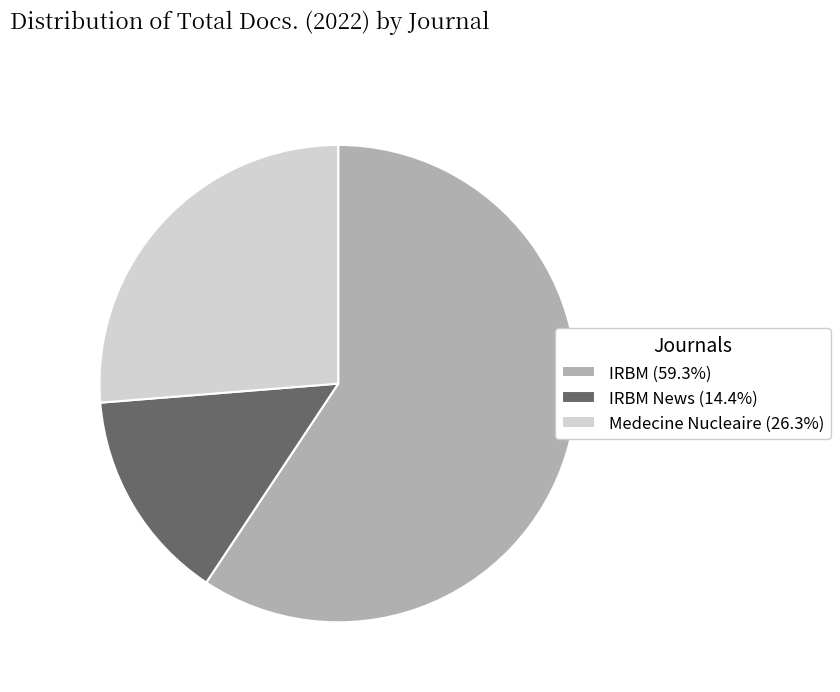

Do IRBM (59.3%) and Medecine Nucleaire (26.3%) together represent more than half of the pie?

Yes